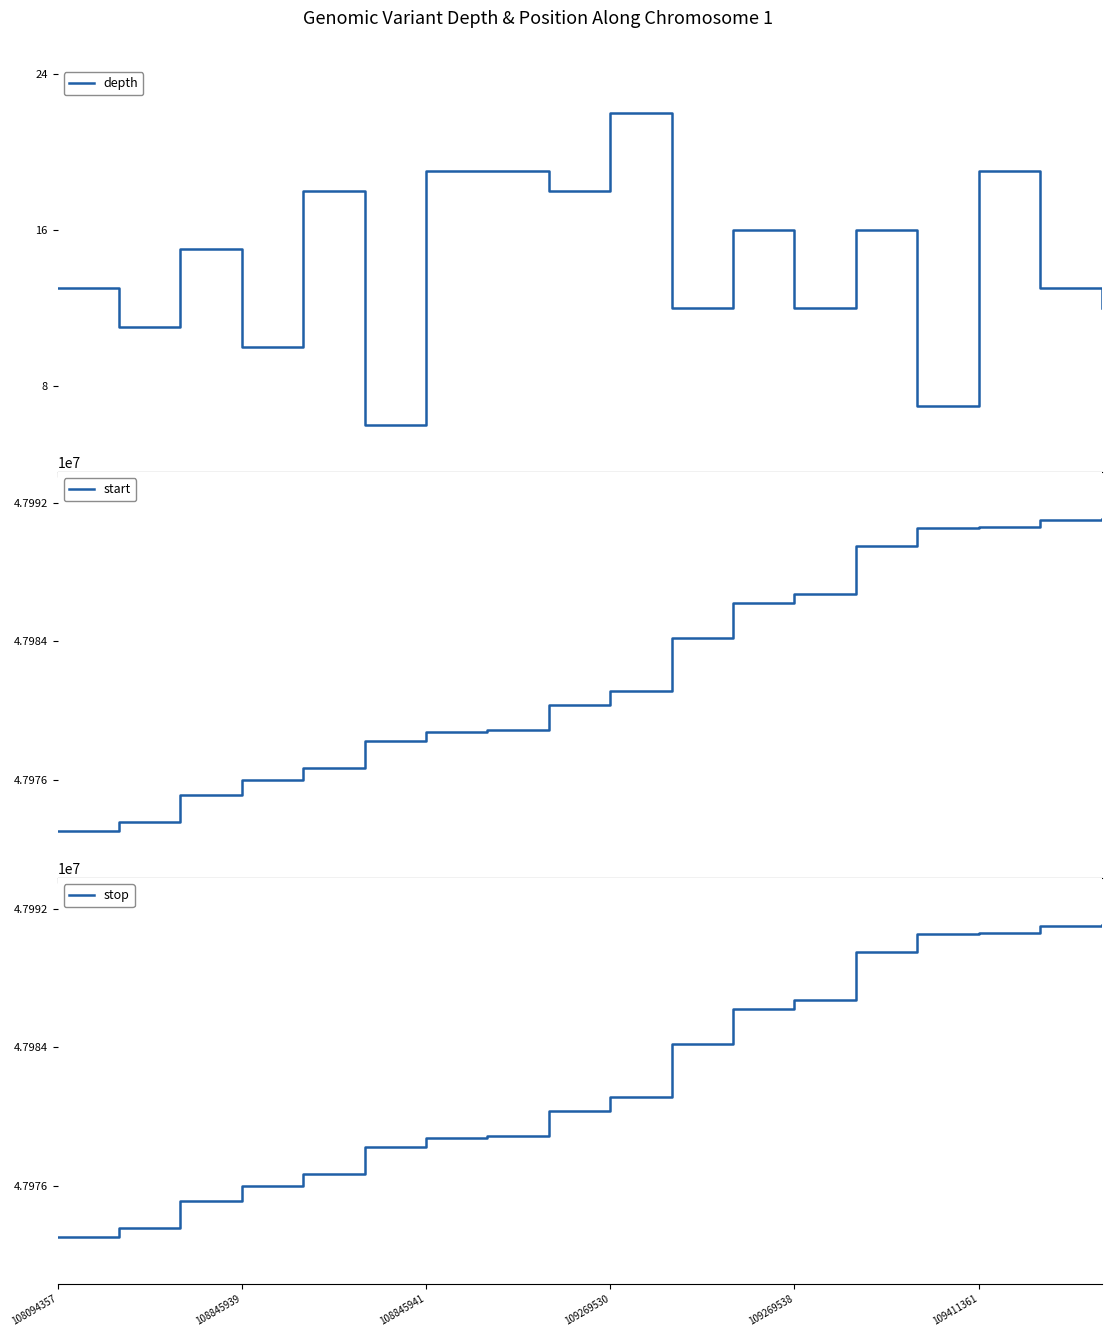

True or false: stop and depth intersect in this chart.

False